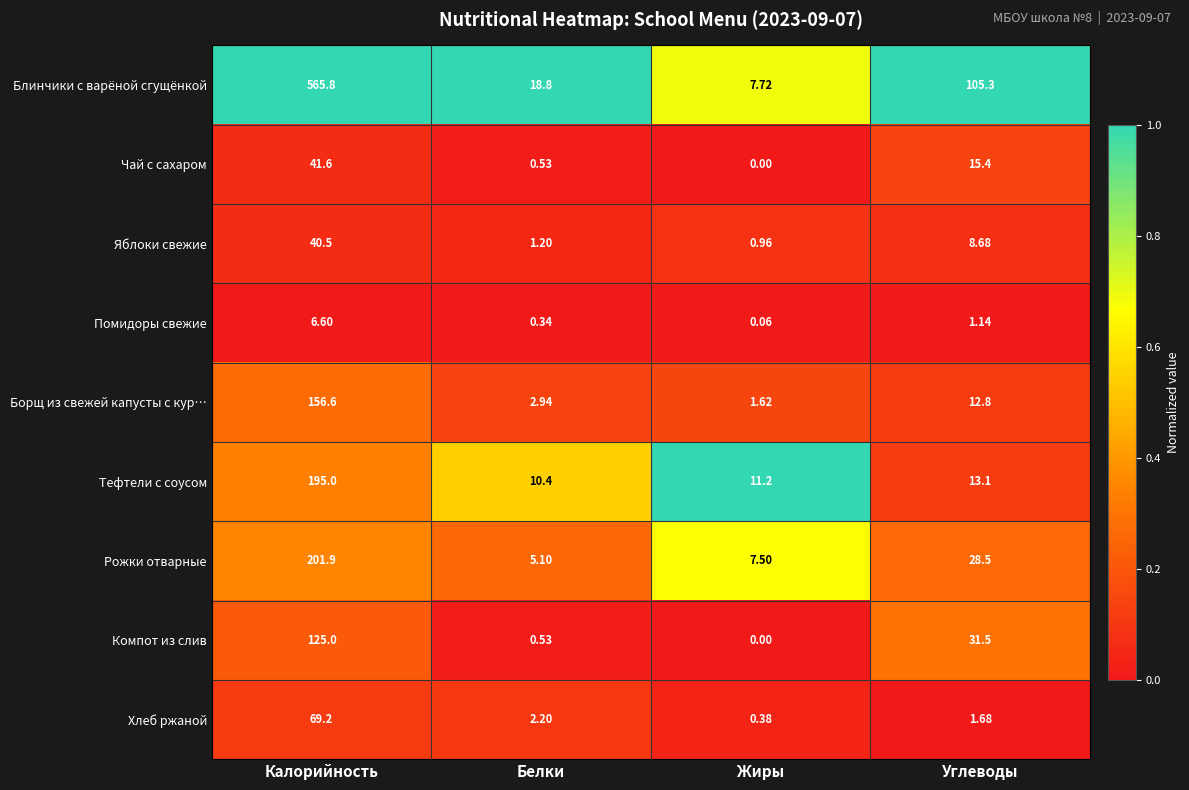

Is the value of Рожки отварные at Белки greater than the value of Блинчики с варёной сгущёнкой at Жиры?

No